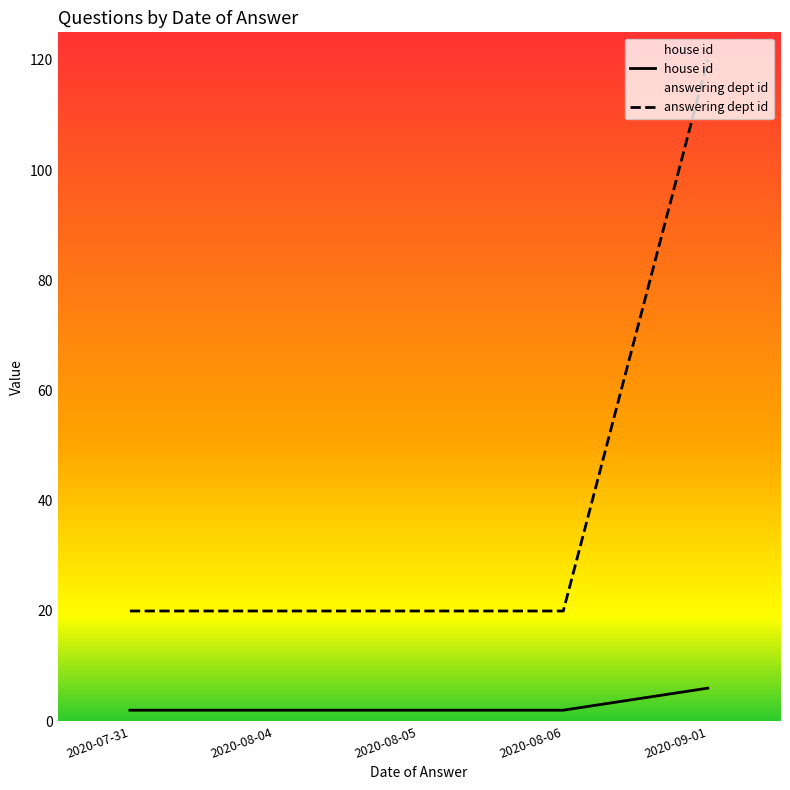

True or false: answering dept id and house id intersect in this chart.

False